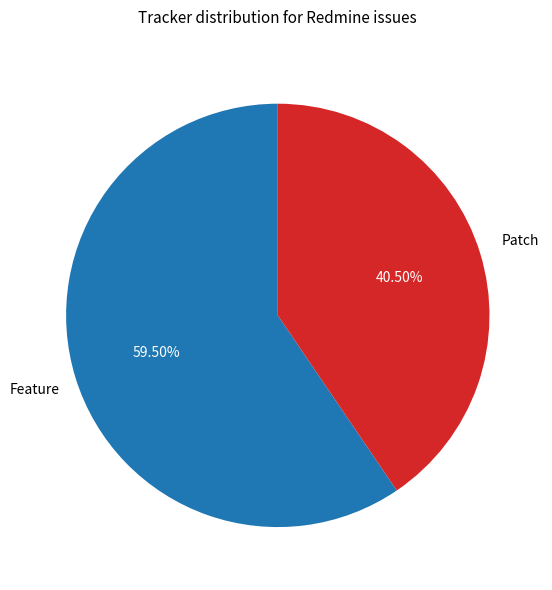

Does any single category account for the majority?

Yes